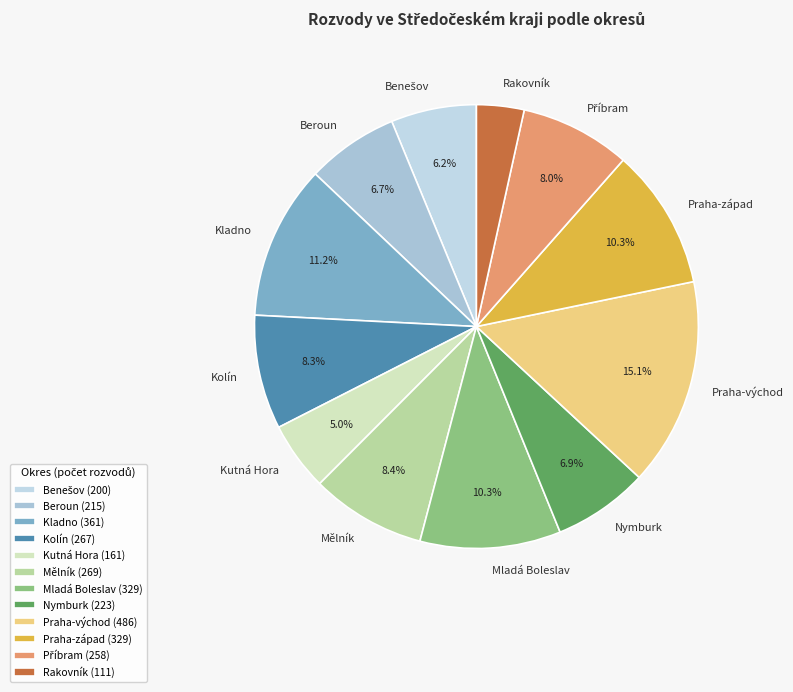

How many segments does this pie chart have?

12